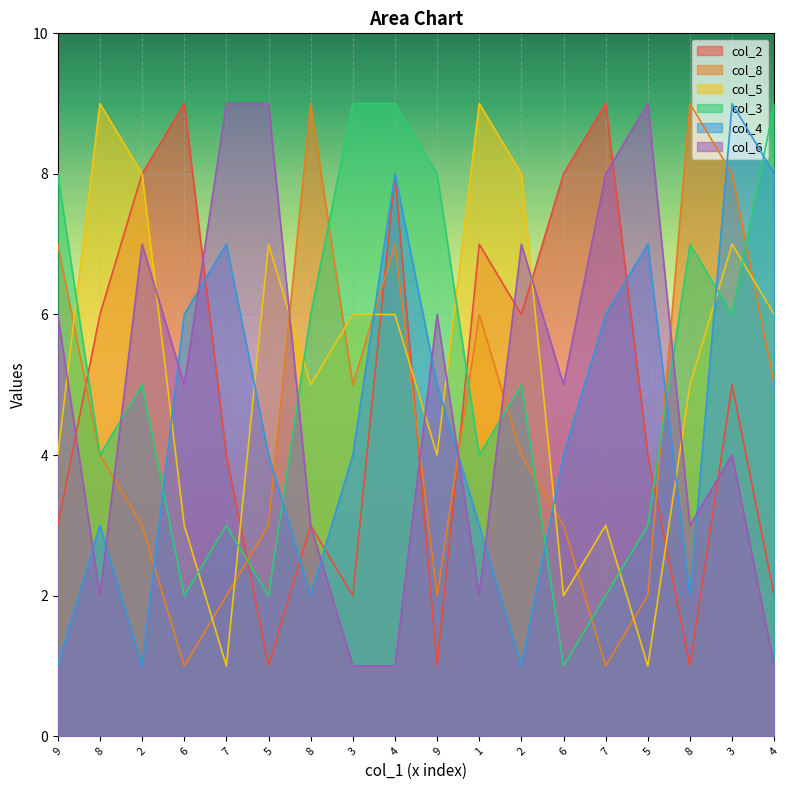

Count the col_2 values in the range 2 to 8.

13